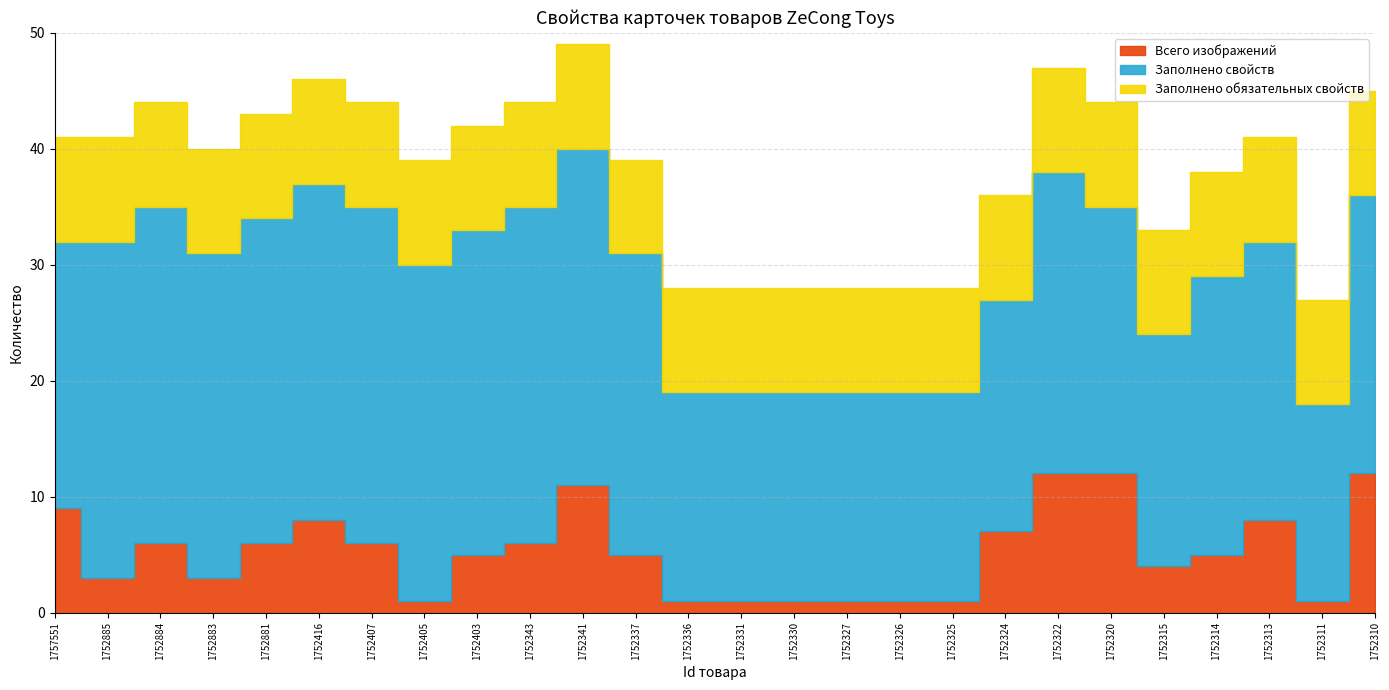

True or false: Заполнено обязательных свойств has more than 2 interior local peaks.

False